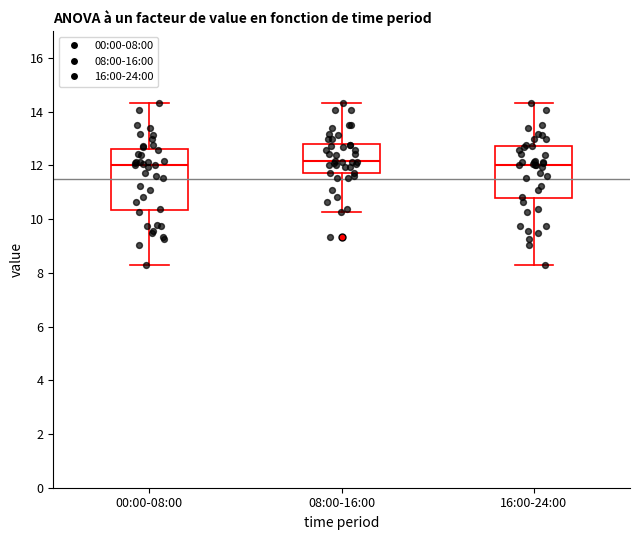

Comparing the boxes themselves (not the whiskers), which one is the tallest?

00:00-08:00